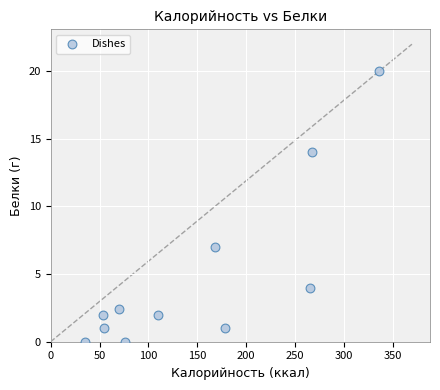

What is the average X value?

146.7